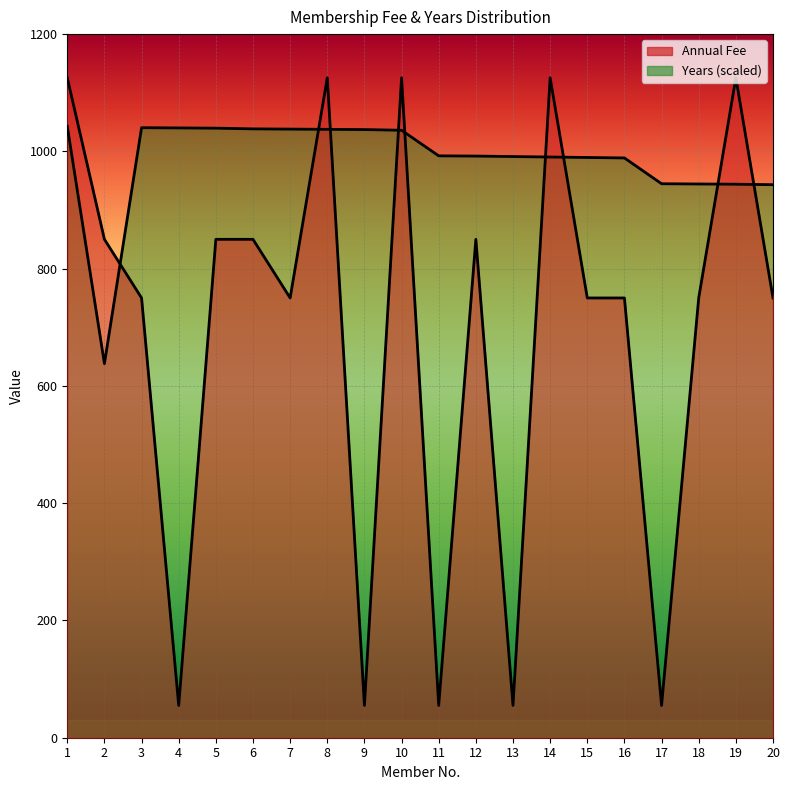

Which label corresponds to the largest value in the chart?

1